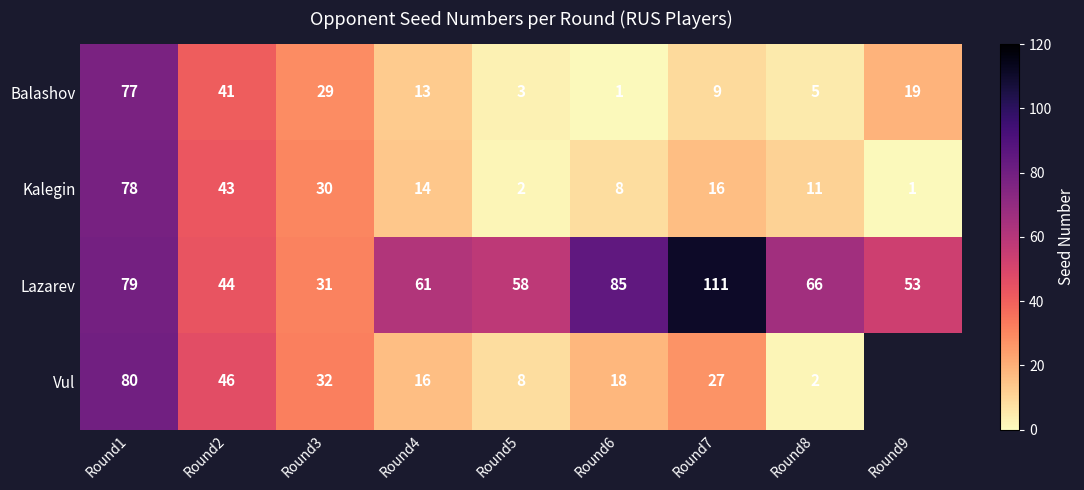

Which series changed the most between Round4 and Round7?

Lazarev